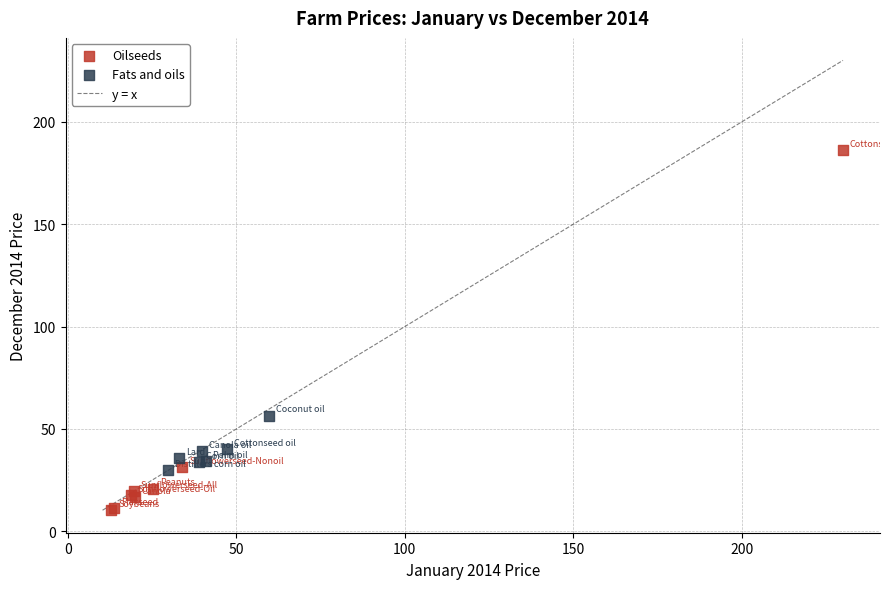

Which series contains the lowest Y value?

Oilseeds